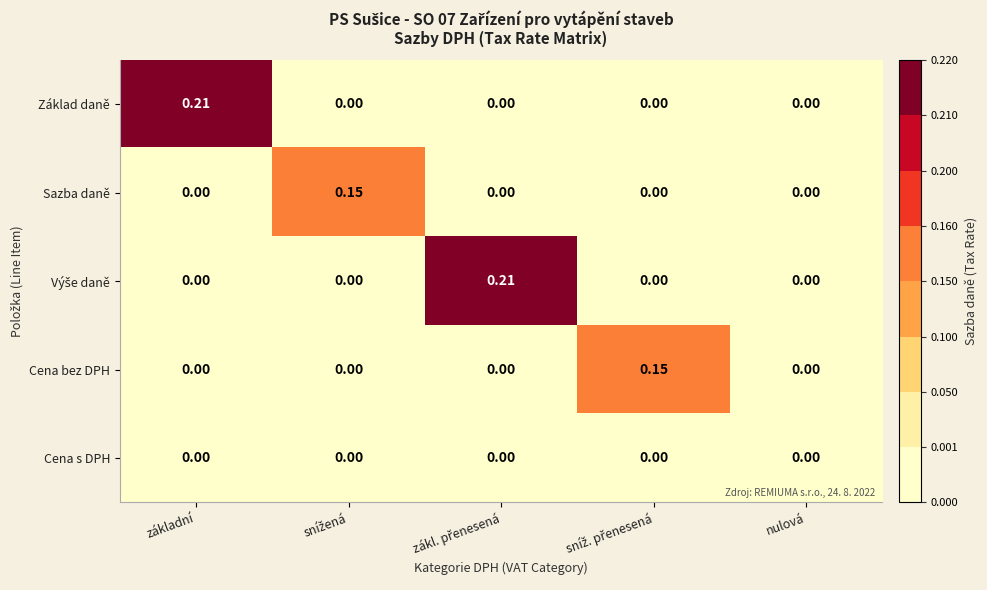

Between snížená and sníž. přenesená, which is larger?

snížená